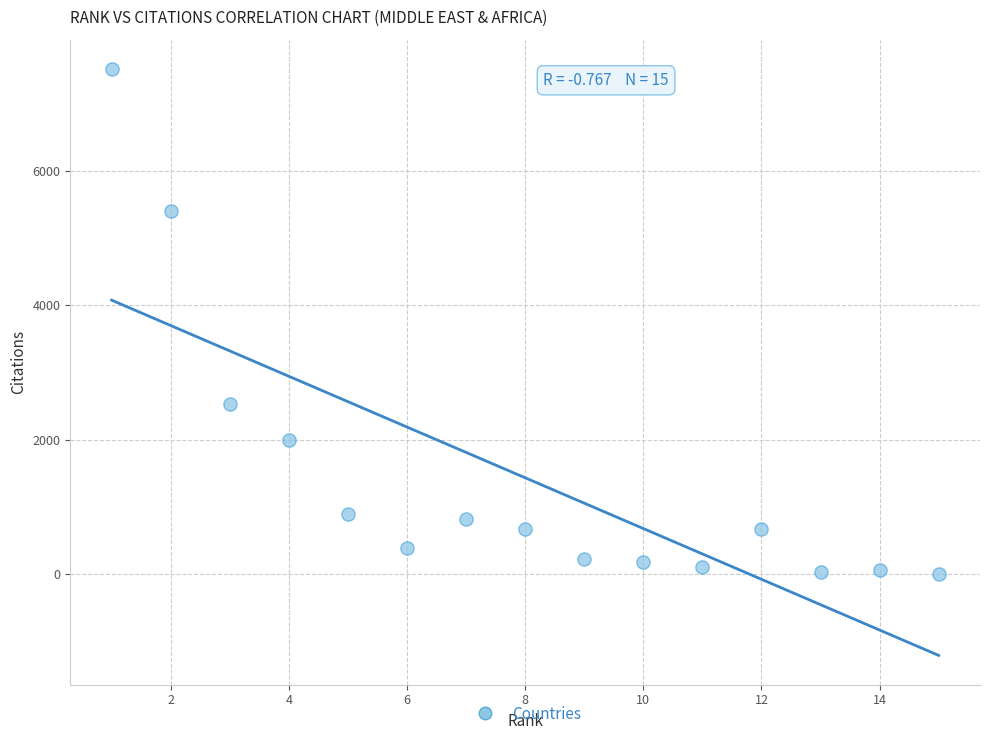

What Y value in the scatter plot is closest to 3761?

2537